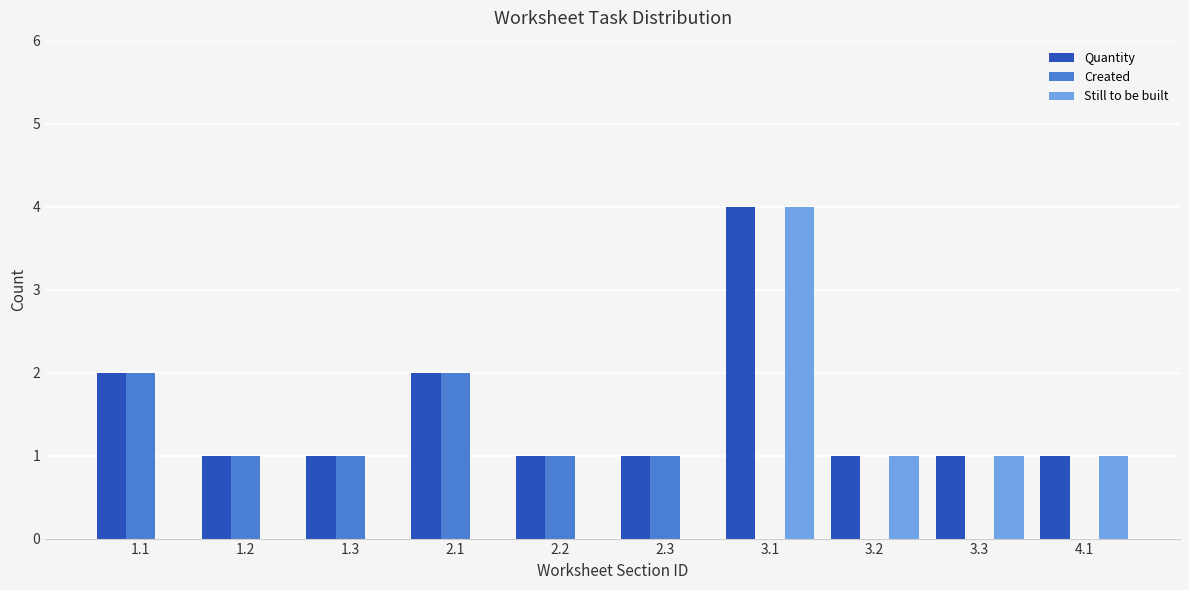

Reading right to left, transcribe all the data shown in this chart.

Quantity: 1	1	1	4	1	1	2	1	1	2
Created: 0	0	0	0	1	1	2	1	1	2
Still to be built: 1	1	1	4	0	0	0	0	0	0